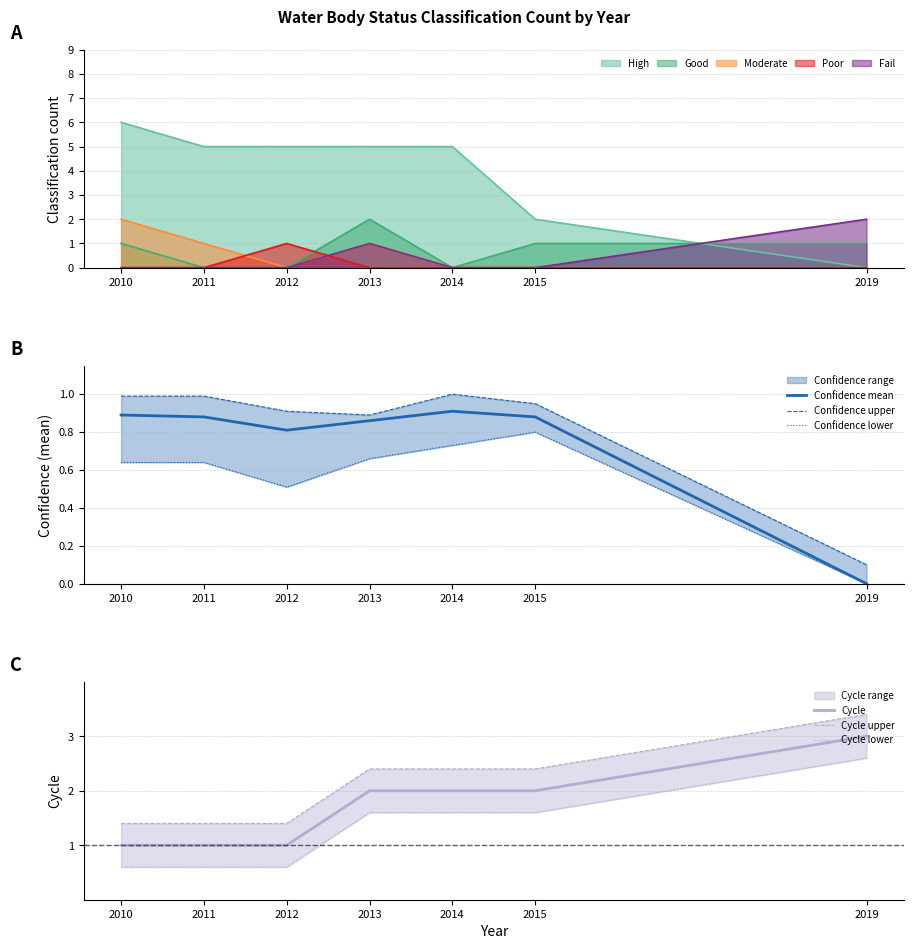

At how many categories does at least one series exceed 2?

4